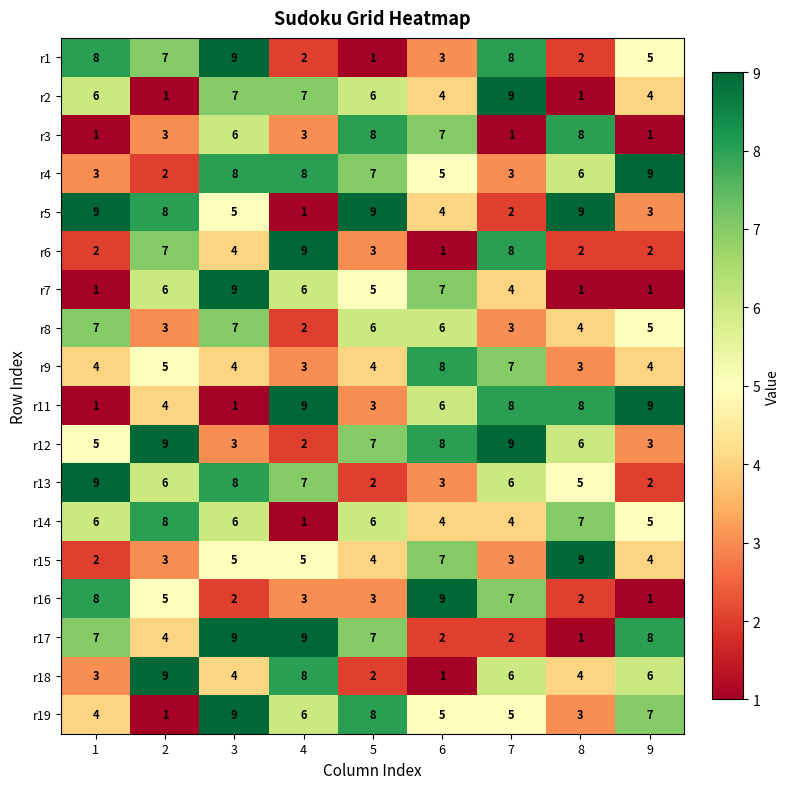

The r14 series shows 7 at 9. True or false?

False